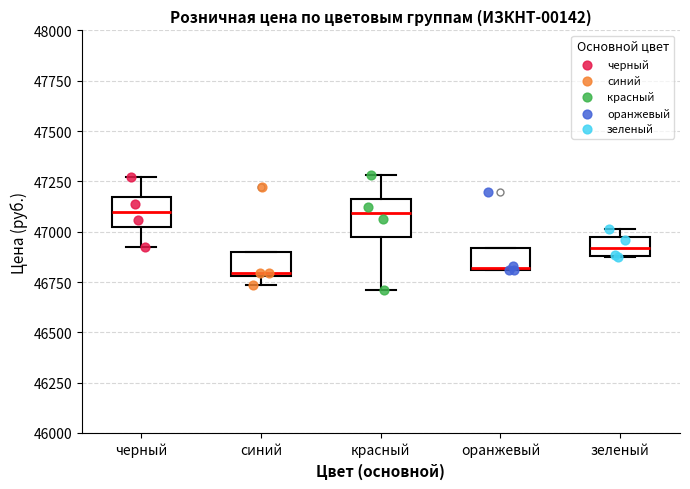

Where is the lower edge of the box for оранжевый on the y-axis? The values are not printed on the chart, so give them approximately, as read against the axis.

46800